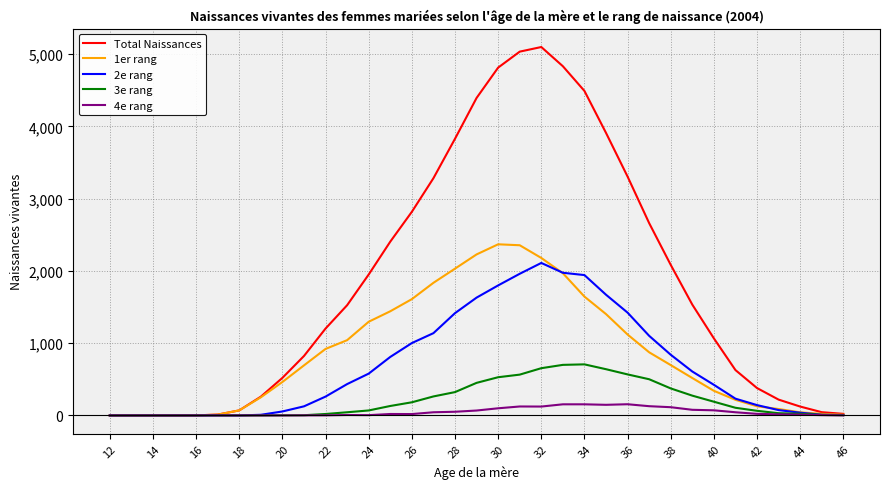

Does the chart have visible grid lines?

Yes